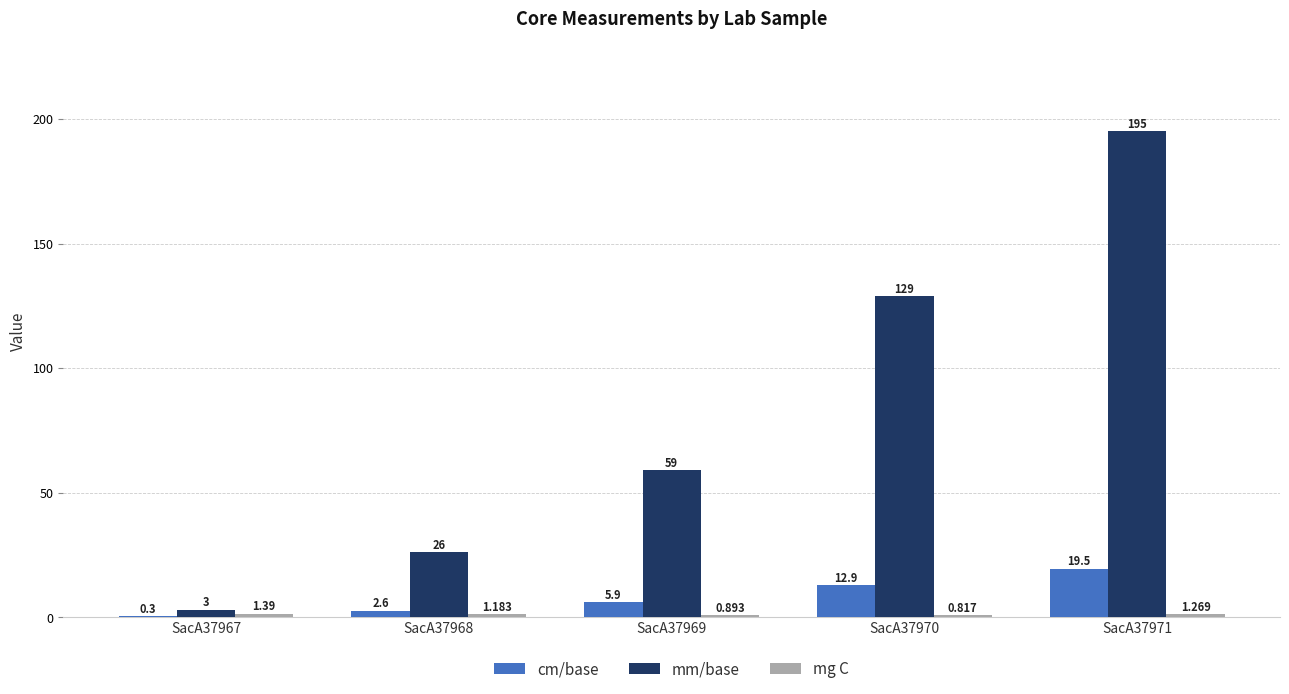

At which label is cm/base closest to 9?

SacA37969